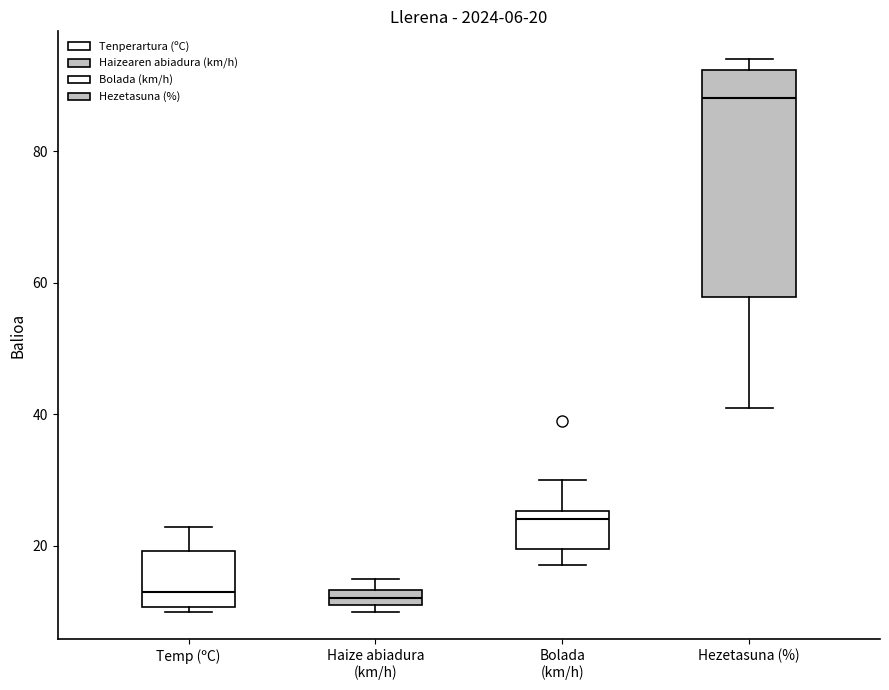

Comparing the boxes themselves (not the whiskers), which one is the tallest?

Hezetasuna (%)